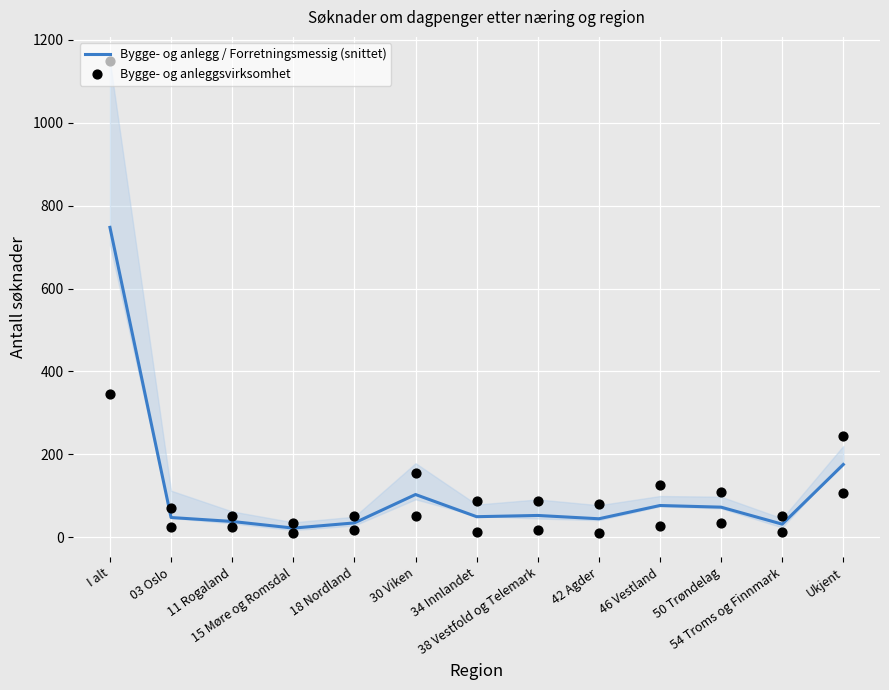

What are all the series names shown in the legend?

Bygge- og anlegg / Forretningsmessig (snittet), Bygge- og anleggsvirksomhet